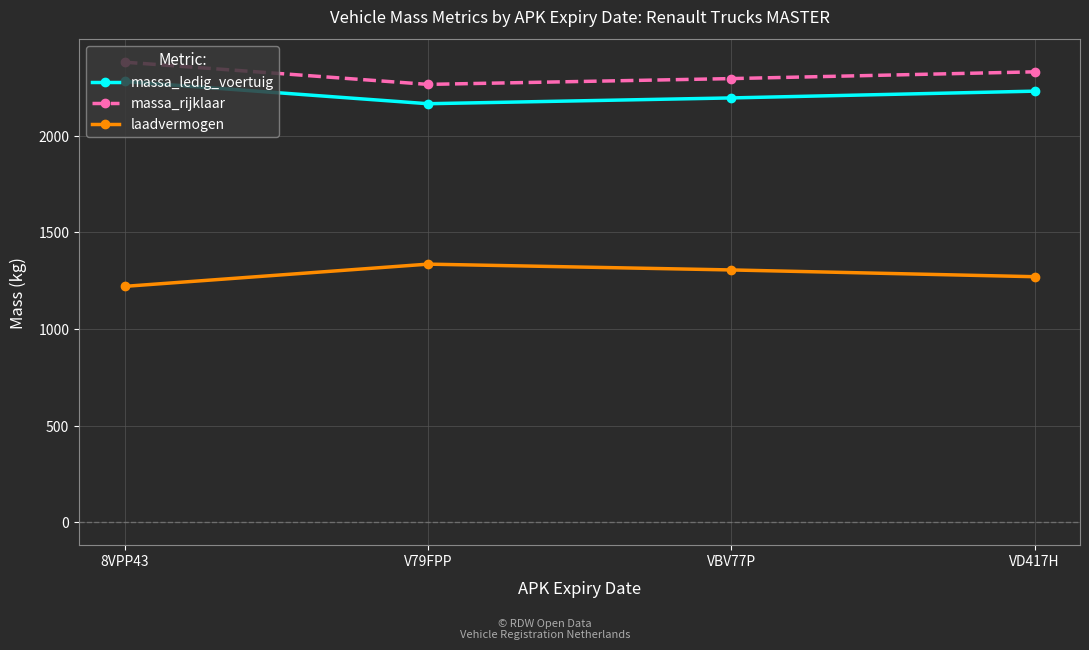

True or false: laadvermogen has more than 2 interior local peaks.

False